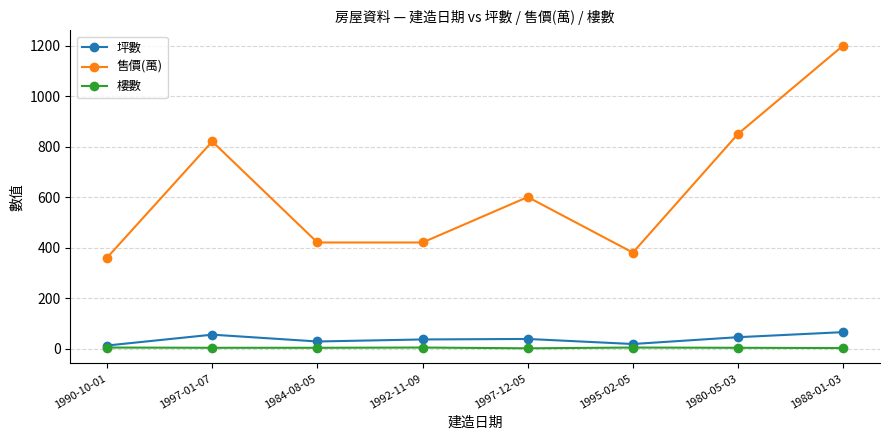

What is the label of the 5th point from the right?

1992-11-09